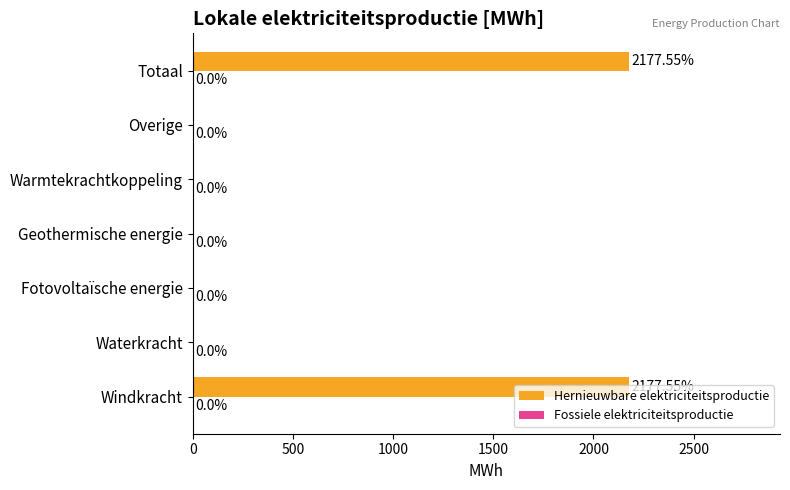

What is the sum of the values at Waterkracht and Totaal?

2177.6